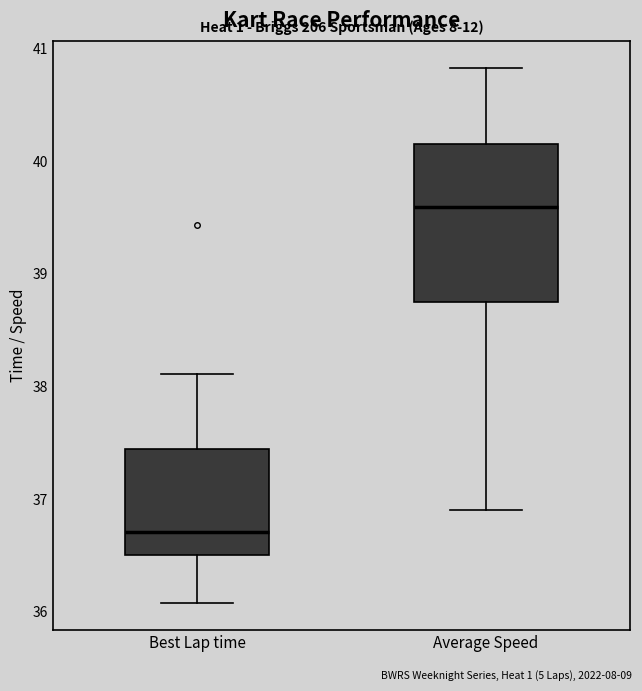

Reading left to right, transcribe this box plot: for each box, give where its median line is, the range the box spans, and where its two whiskers end, as read against the y-axis. The values are not printed on the chart, so give them approximately, as read against the axis.

Best Lap time: median 36.7, box 36.5 to 37.4, whiskers 36.1 to 38.1
Average Speed: median 39.6, box 38.7 to 40.2, whiskers 36.9 to 40.8